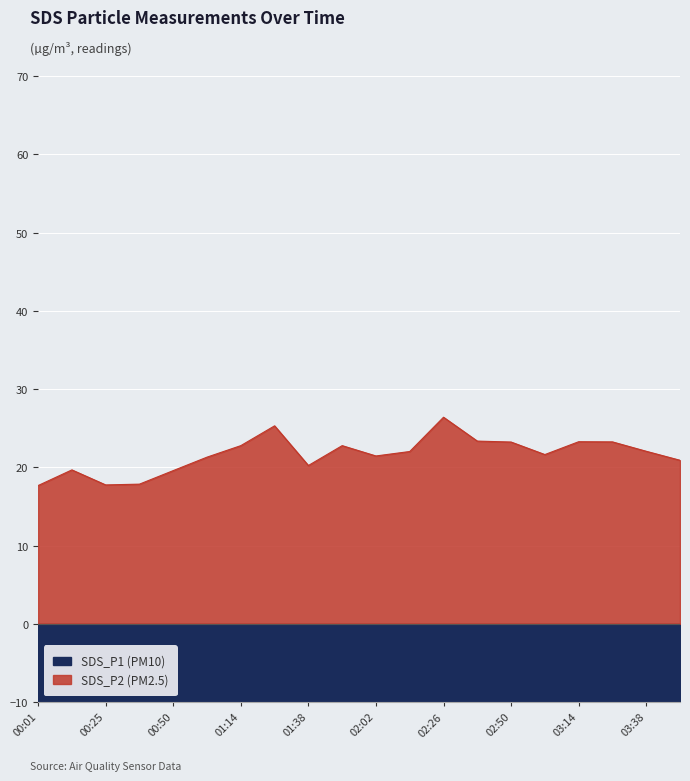

What is the smallest value displayed?

-48.4